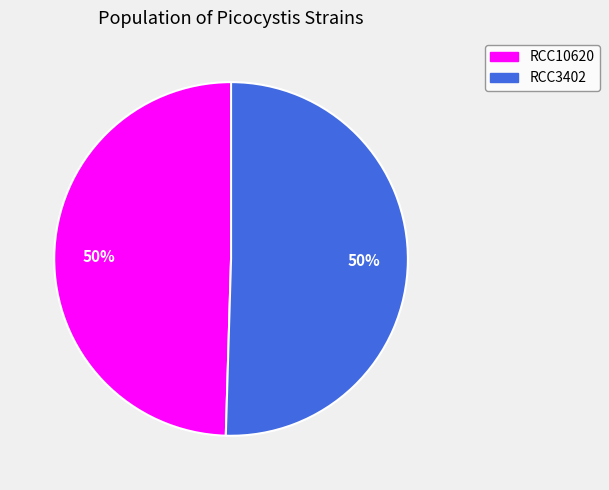

The RCC10620 slice represents 50% of the pie. True or false?

True